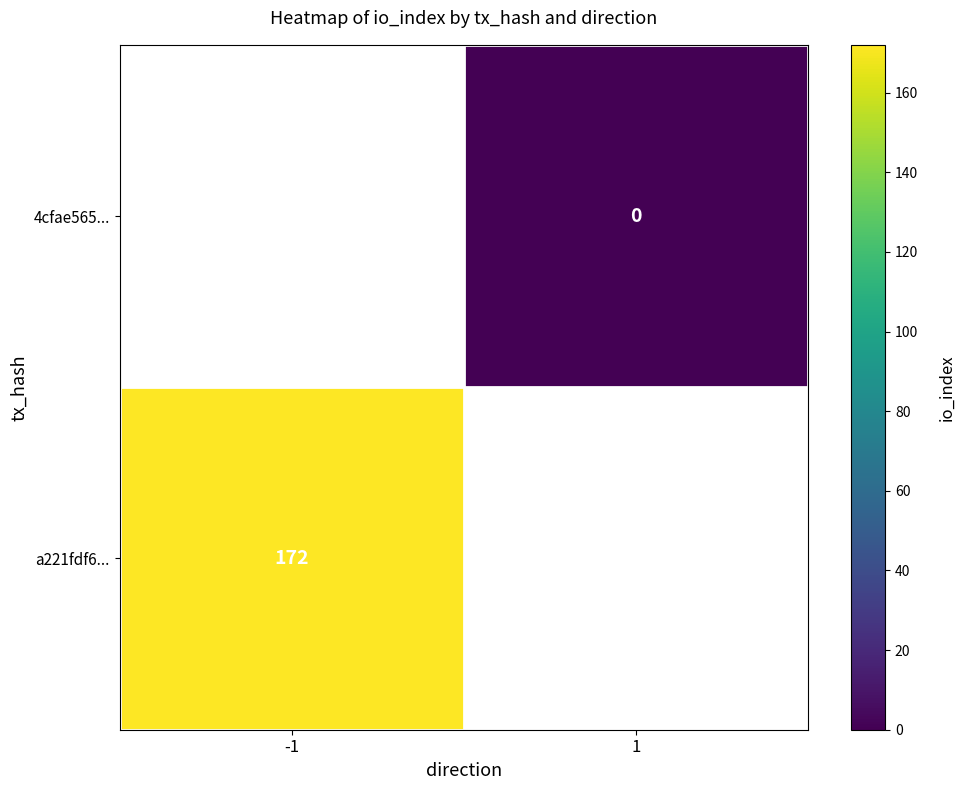

The a221fdf6... series shows 103 at -1. True or false?

False